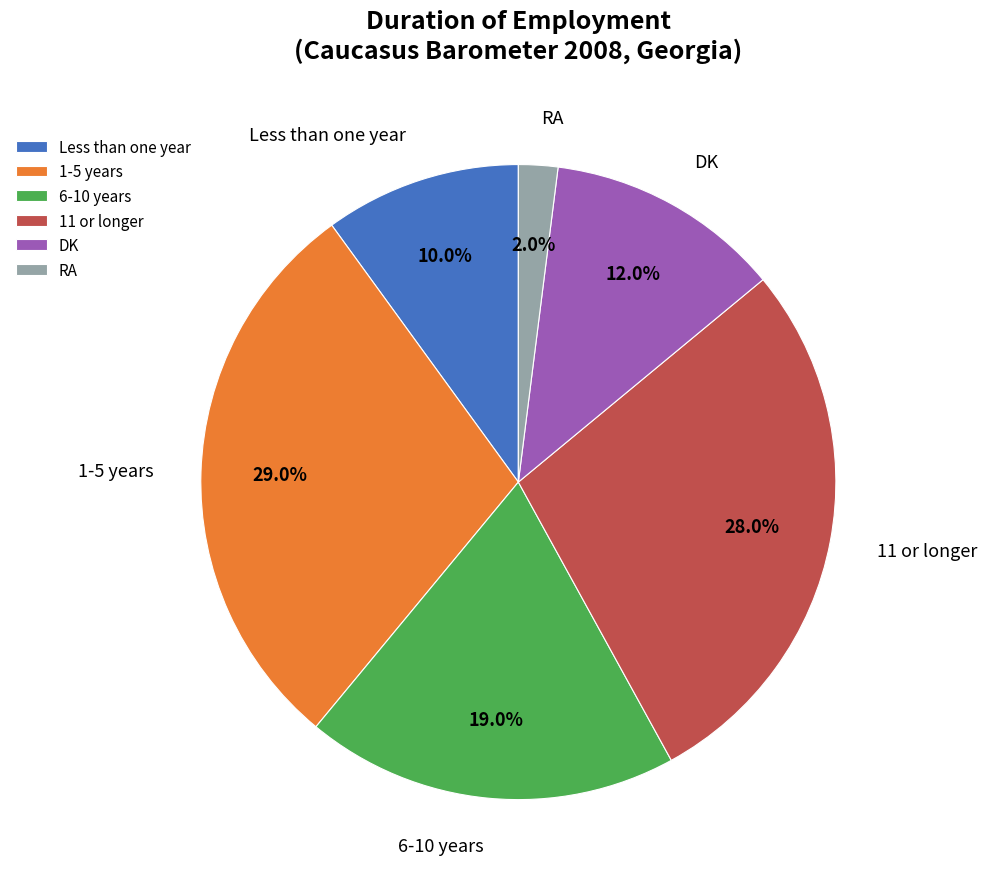

Between RA and 6-10 years, which is larger?

6-10 years